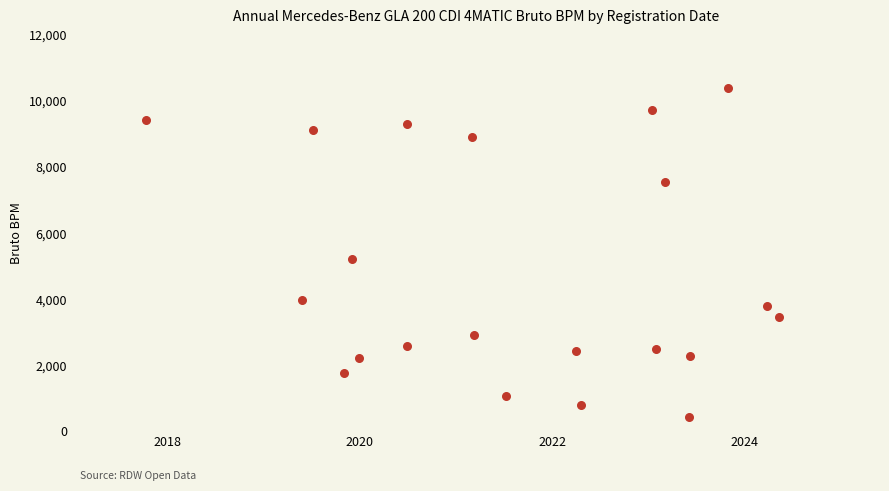

What Y value in the scatter plot is closest to 5413?

5206